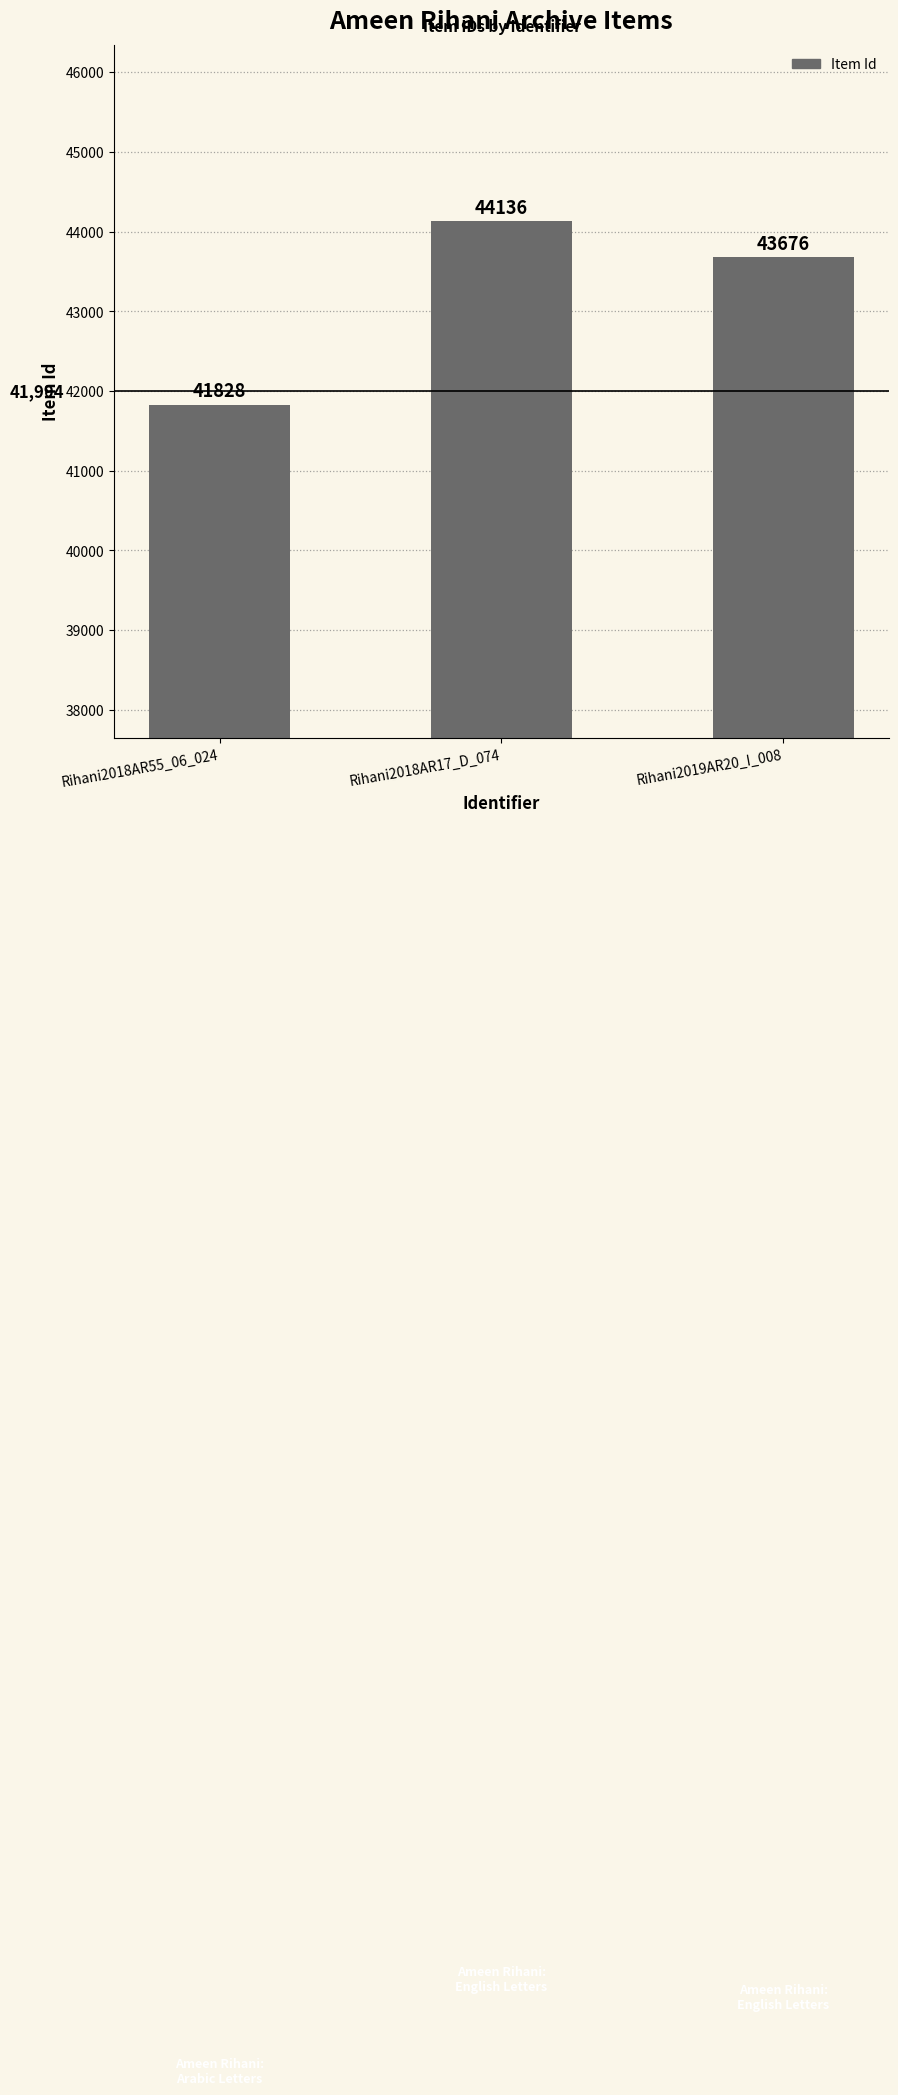

Rank the categories by value from highest to lowest.

Rihani2018AR17_D_074, Rihani2019AR20_I_008, Rihani2018AR55_06_024